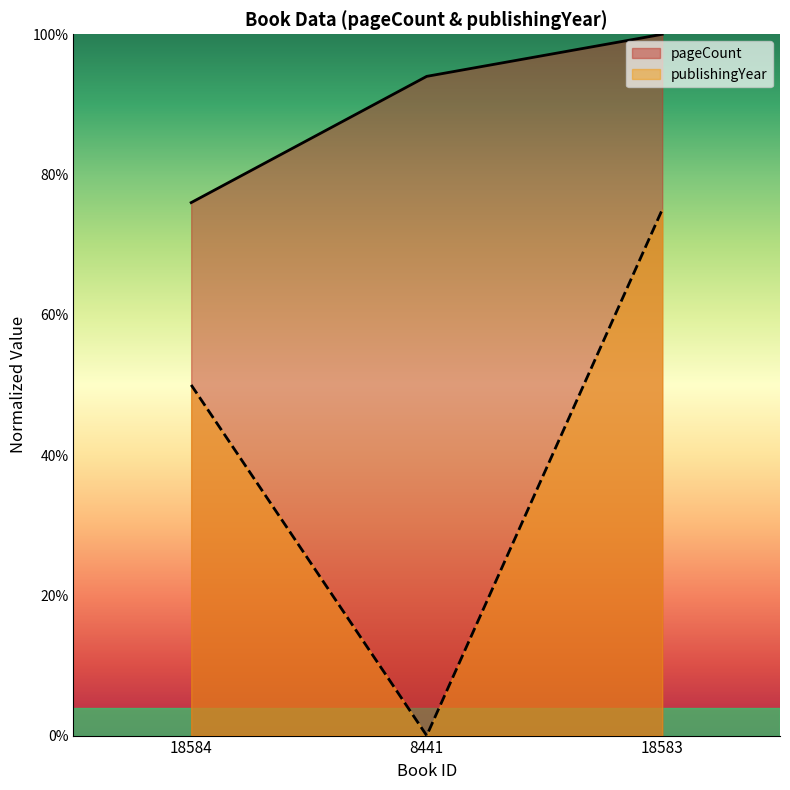

At which label does pageCount first exceed 94?

18583